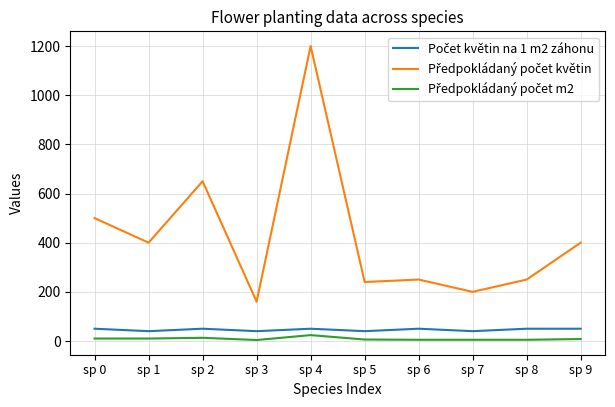

At which category is the sum across all series the highest?

sp 4